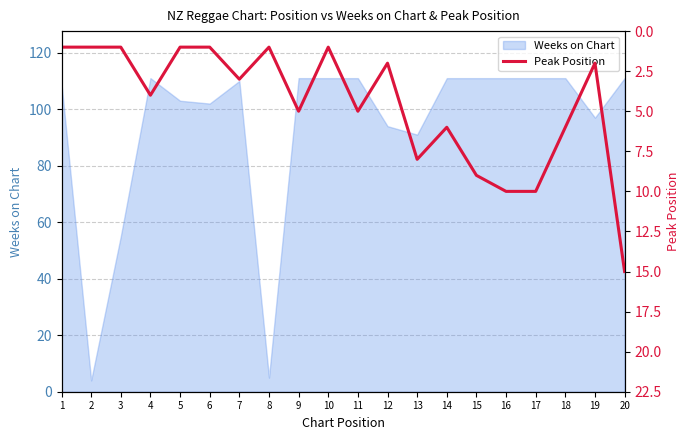

What is the difference between the maximum and minimum values?

14